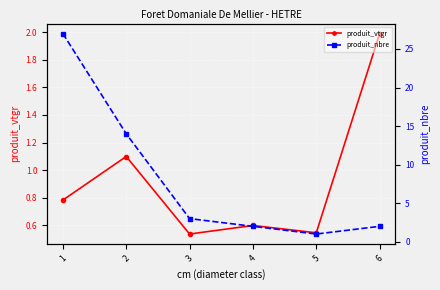

What is the value of the produit_vtgr point at the 6th from the left?

2.0